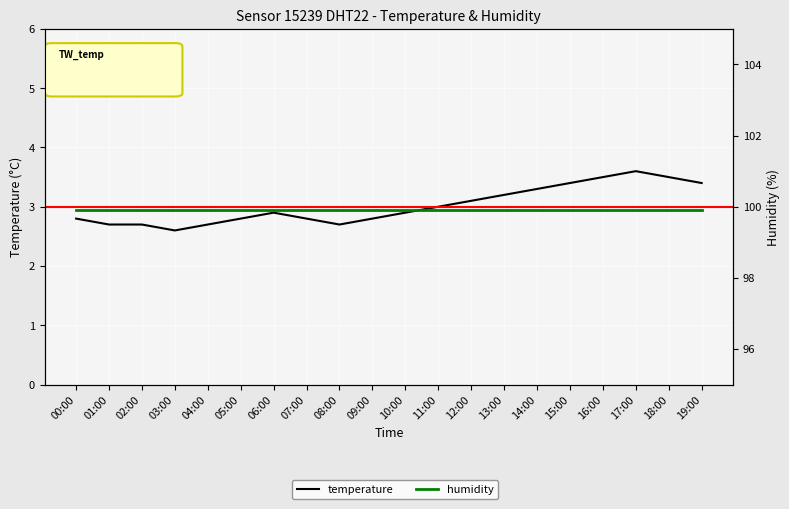

Rank the categories by value from highest to lowest.

17:00, 16:00, 18:00, 15:00, 19:00, 14:00, 13:00, 12:00, 11:00, 06:00, 10:00, 00:00, 05:00, 07:00, 09:00, 01:00, 02:00, 04:00, 08:00, 03:00